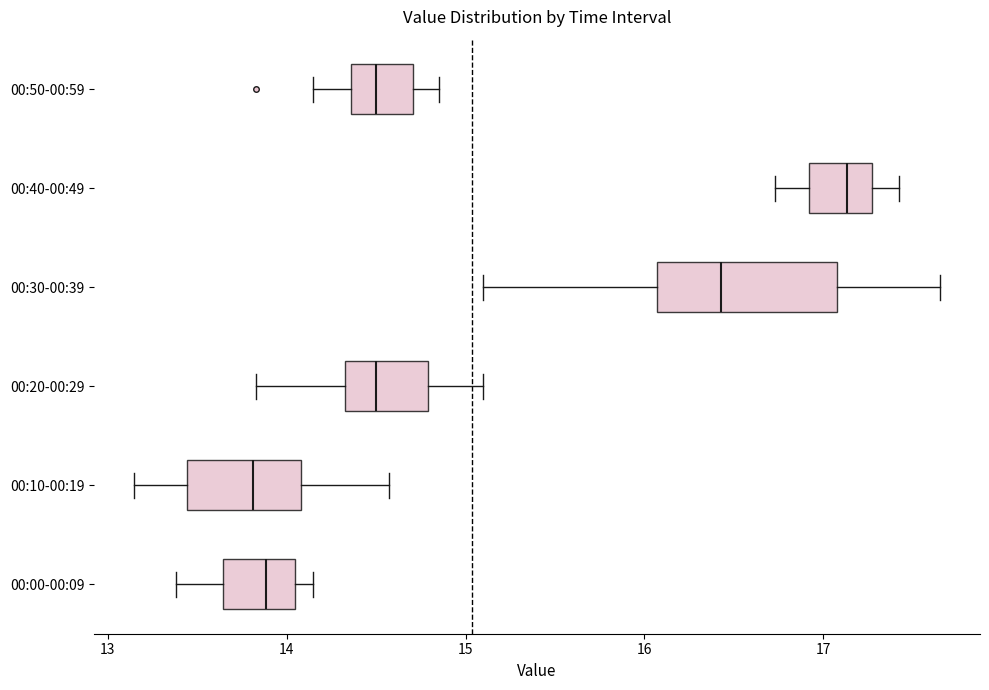

Which box has the furthest to the right median line?

00:40-00:49